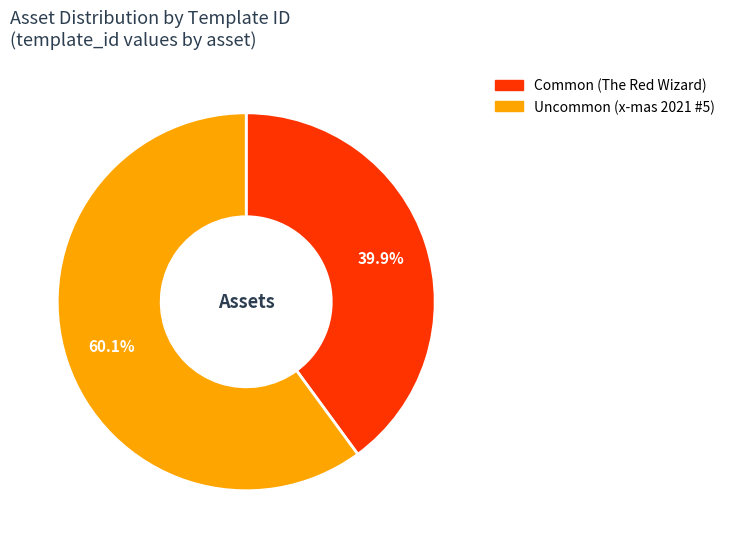

Is there a majority slice in this chart?

Yes